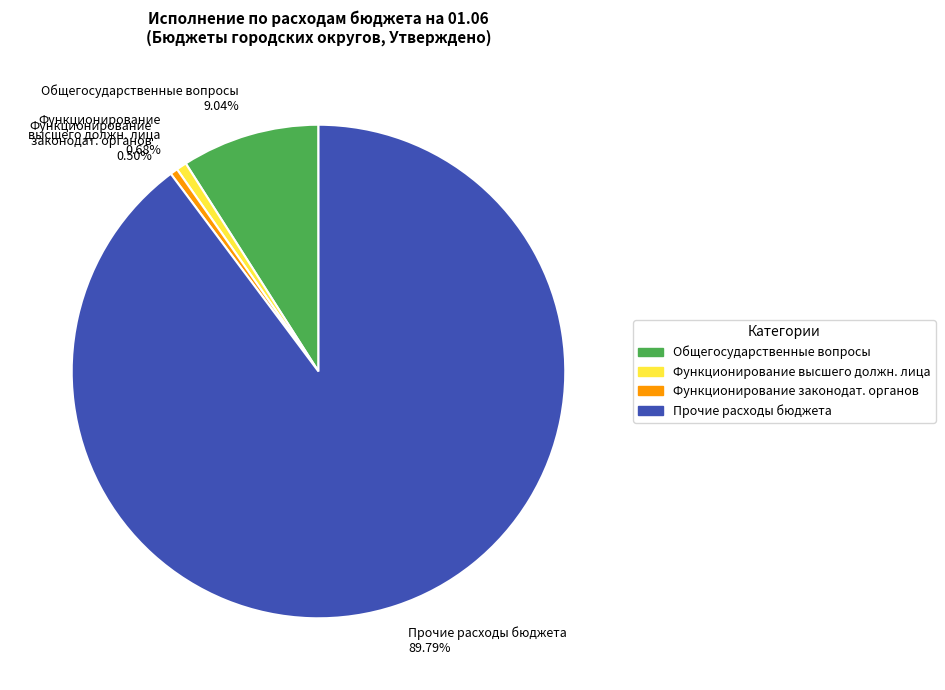

How many slices are in this pie chart?

4